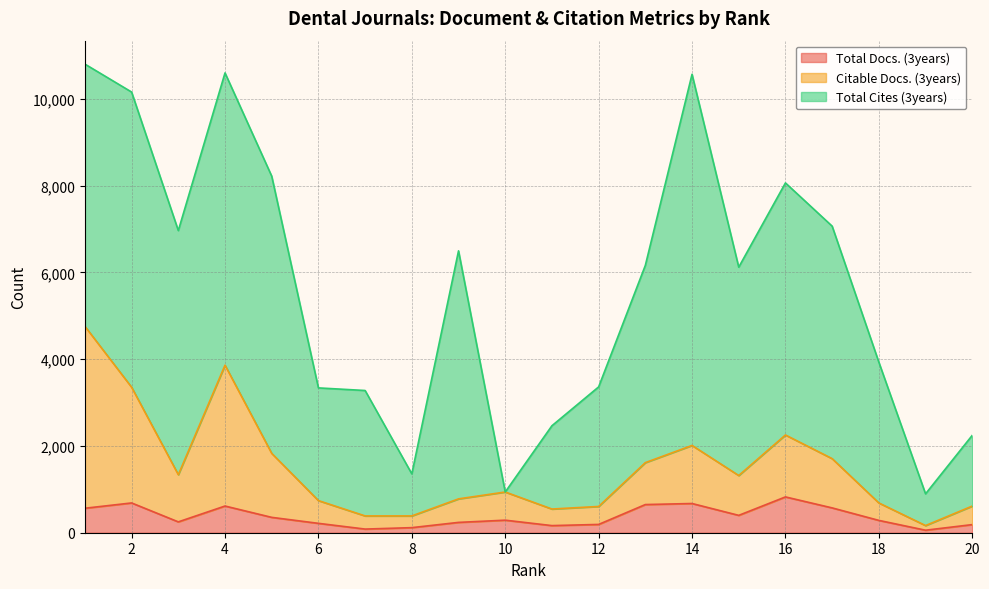

At which category is the sum across all series the highest?

1